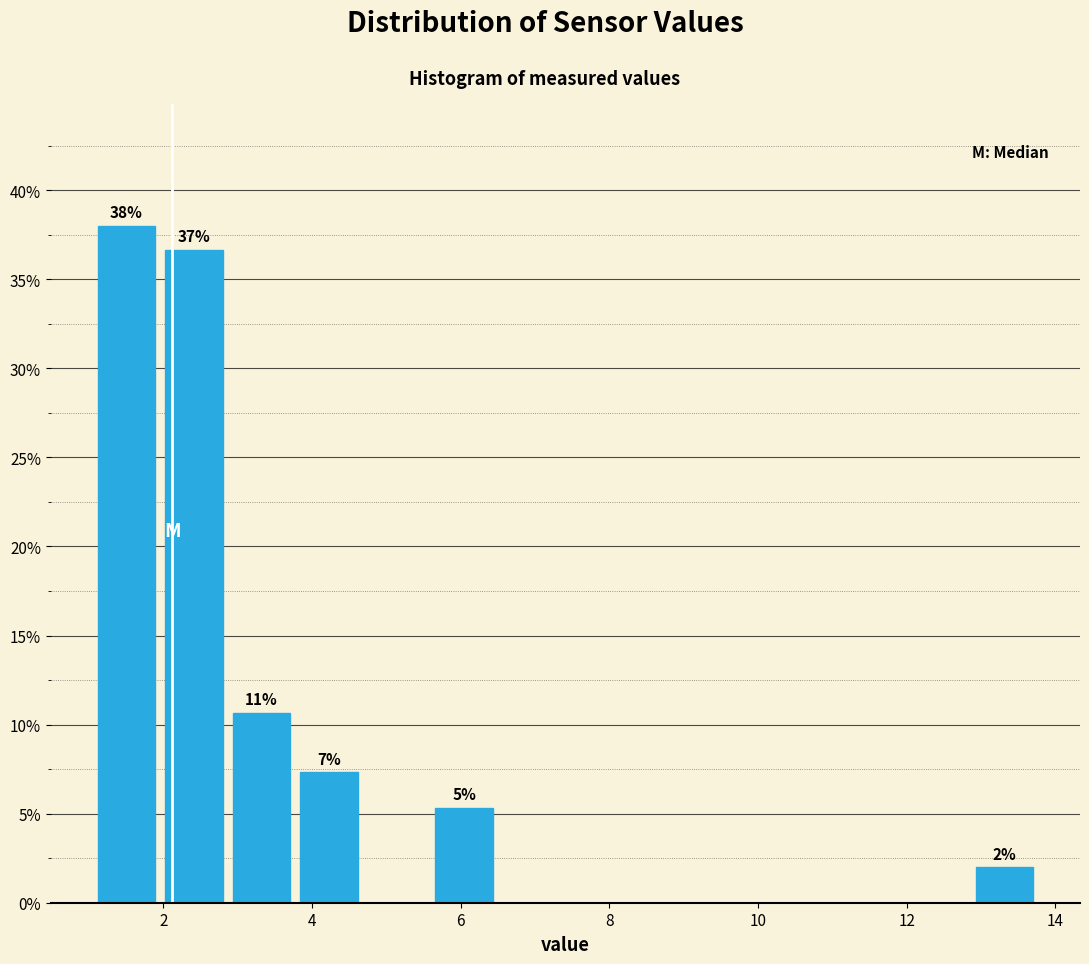

Which range on the x-axis has the tallest bar?

1.0 to 2.0